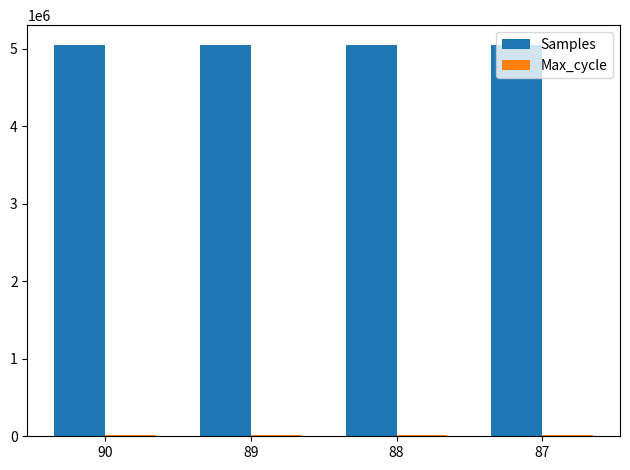

What is the total value across all series at 89?

5072527.0